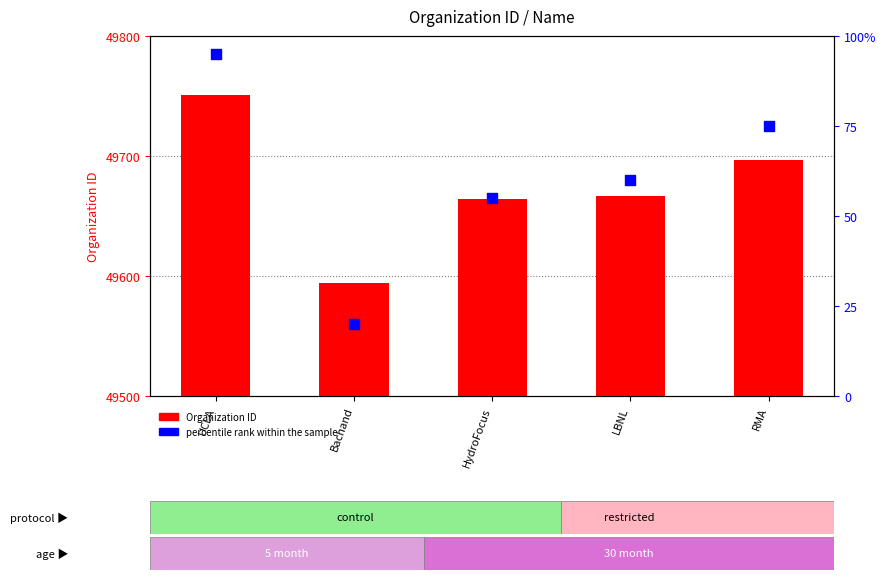

What is the total value across all series at HydroFocus?

49719